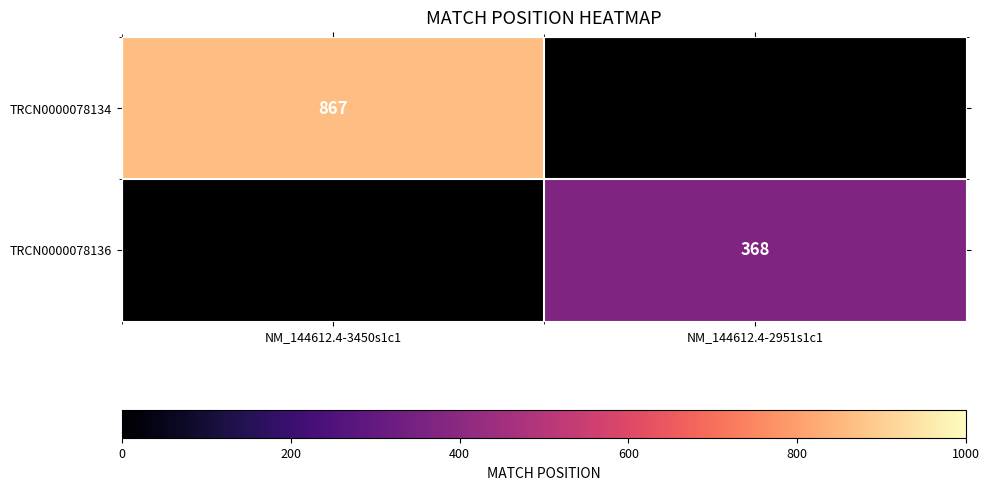

The value of TRCN0000078134 at NM_144612.4-3450s1c1 is 223. True or false?

False